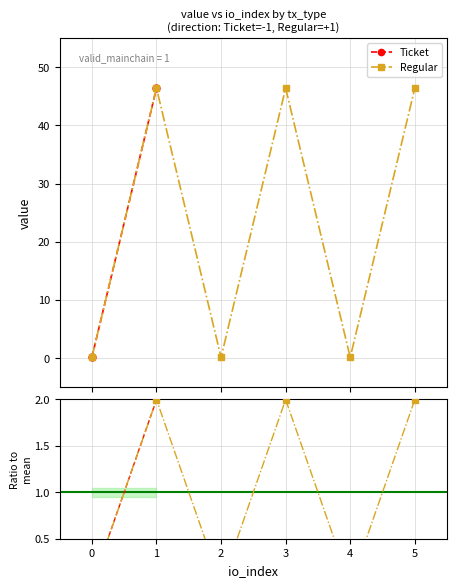

What is the value of the 1st point from the left?

0.1